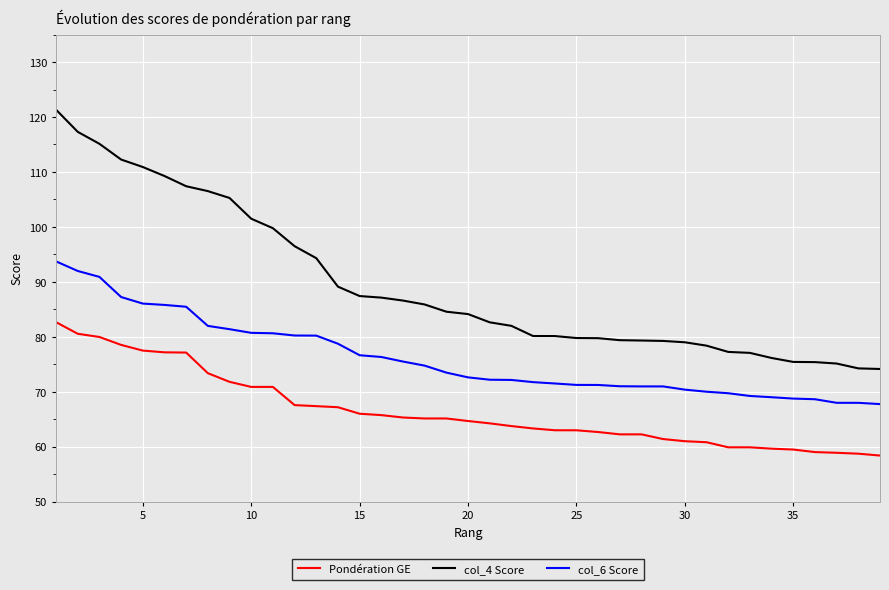

Rank the series by their average value, from highest to lowest.

col_4 Score, col_6 Score, Pondération GE